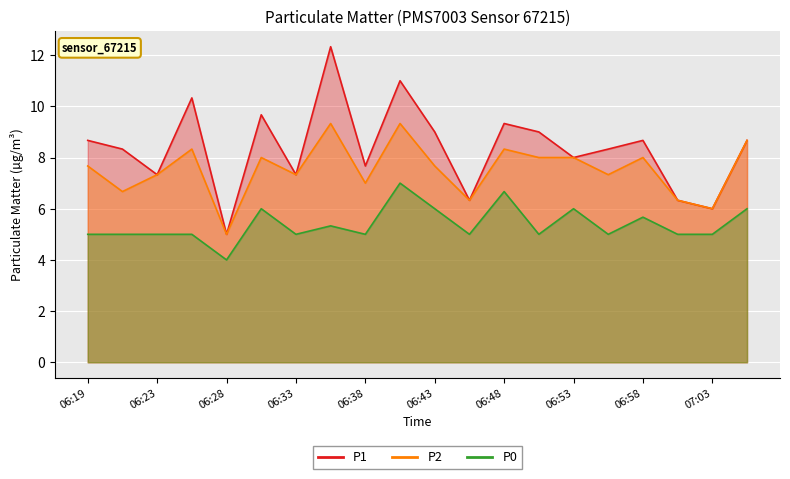

True or false: P2 and P0 cross at least once.

False